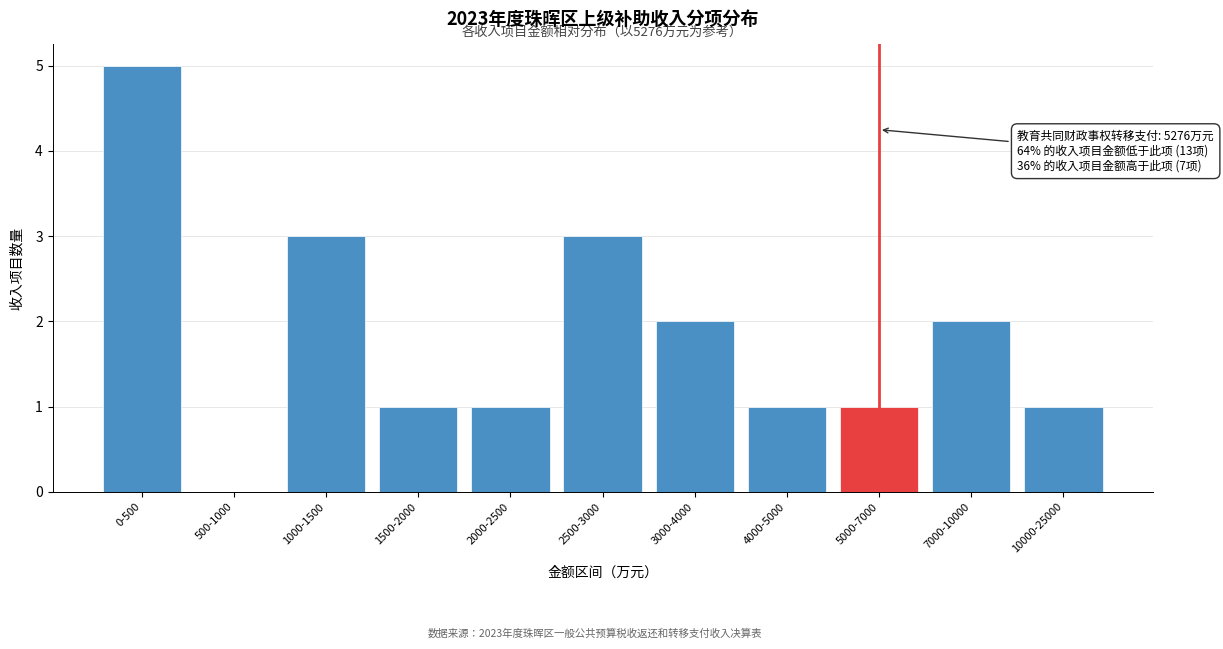

Reading left to right, extract all data points from this chart.

0-500=5	500-1000=0	1000-1500=3	1500-2000=1	2000-2500=1	2500-3000=3	3000-4000=2	4000-5000=1	5000-7000=1	7000-10000=2	10000-25000=1